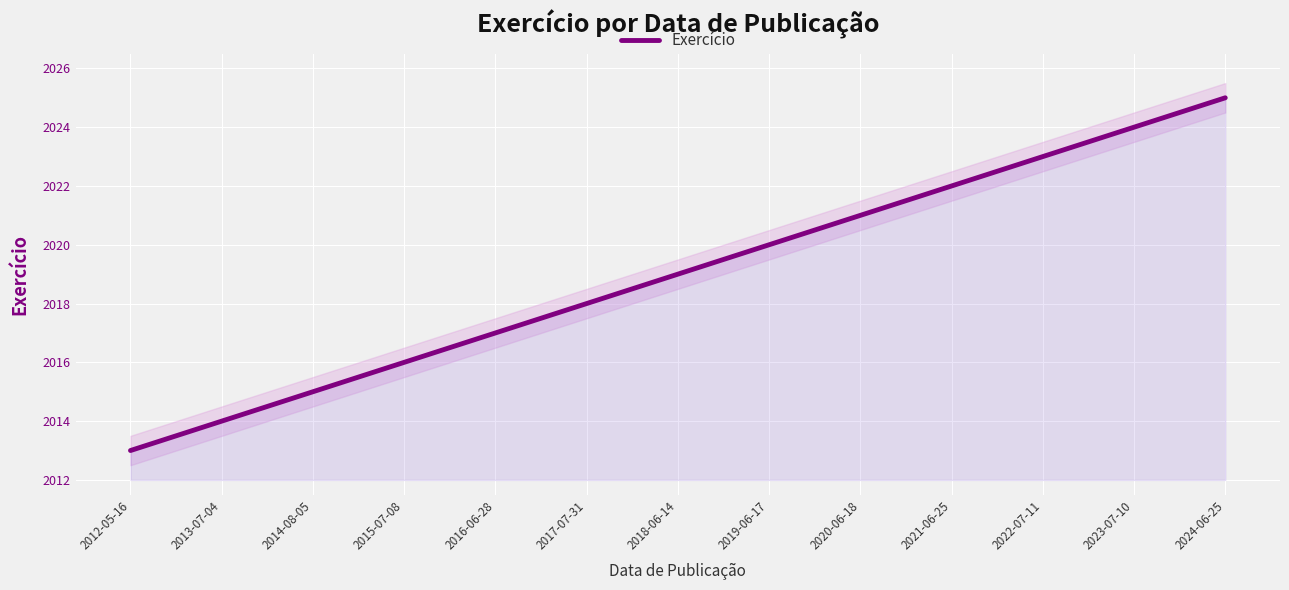

What is the difference between the second highest and second lowest values?

10